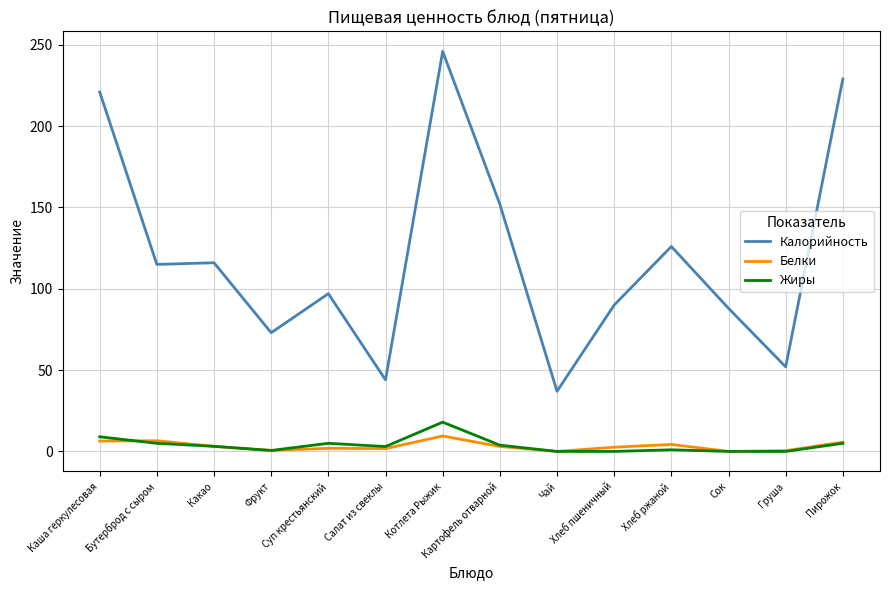

What is the sum of all Калорийность values?

1686.0